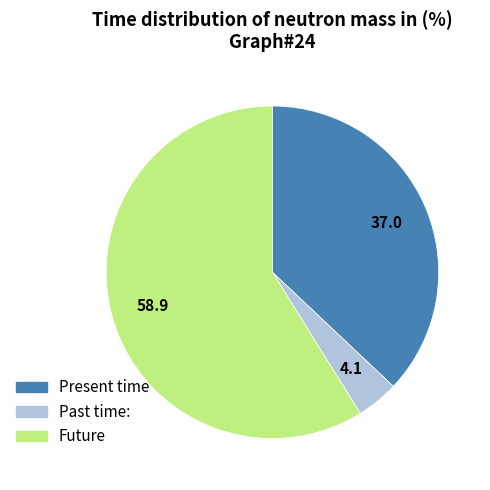

Does any single category account for the majority?

Yes